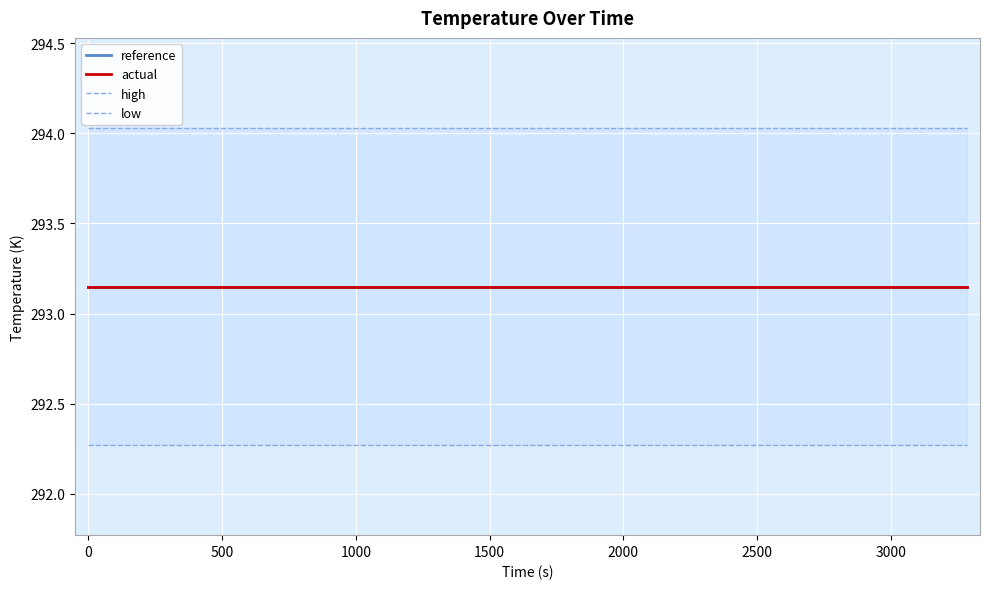

What are all the series names shown in the legend?

reference, actual, high, low